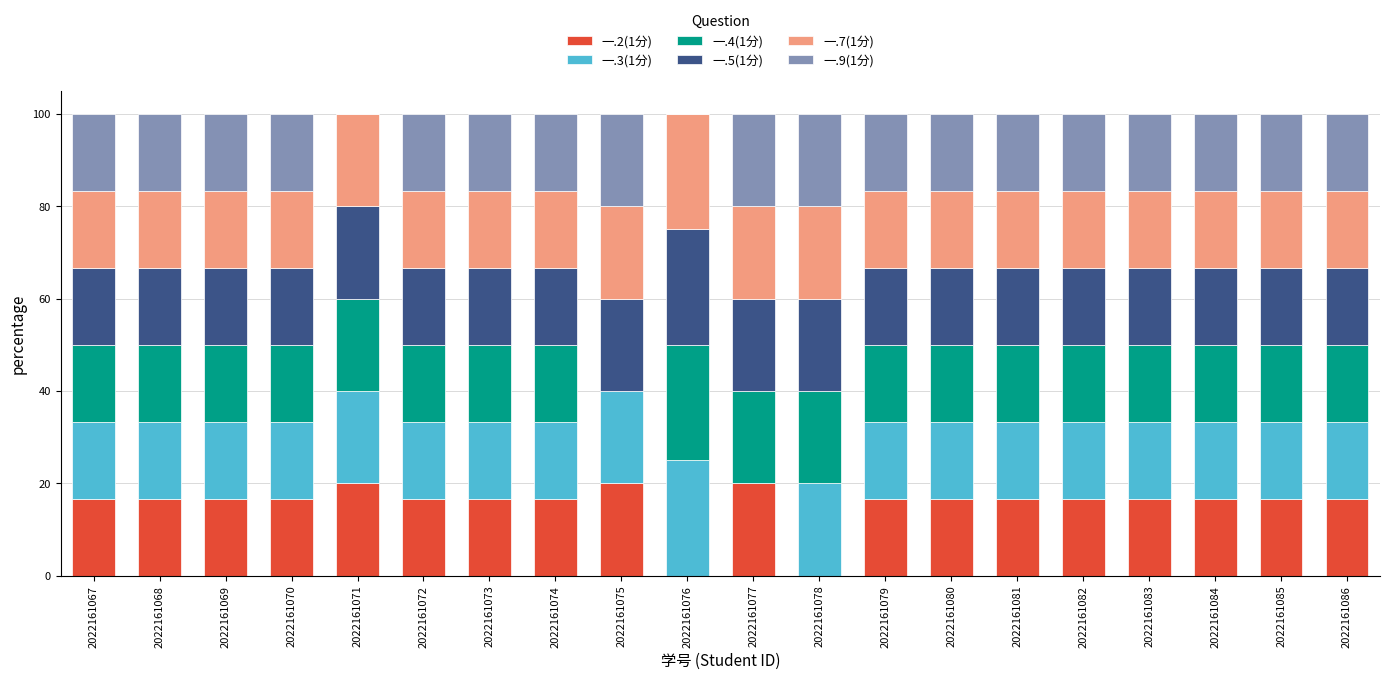

What is the total value across all series at 2022161082?

100.0